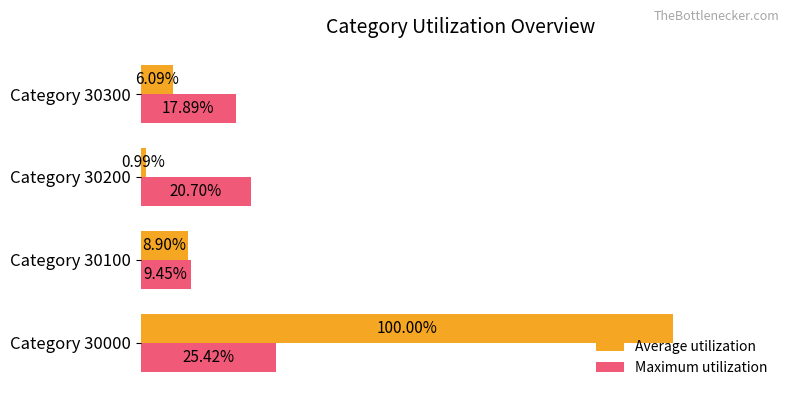

List the series in order of their overall mean, highest first.

Average utilization, Maximum utilization